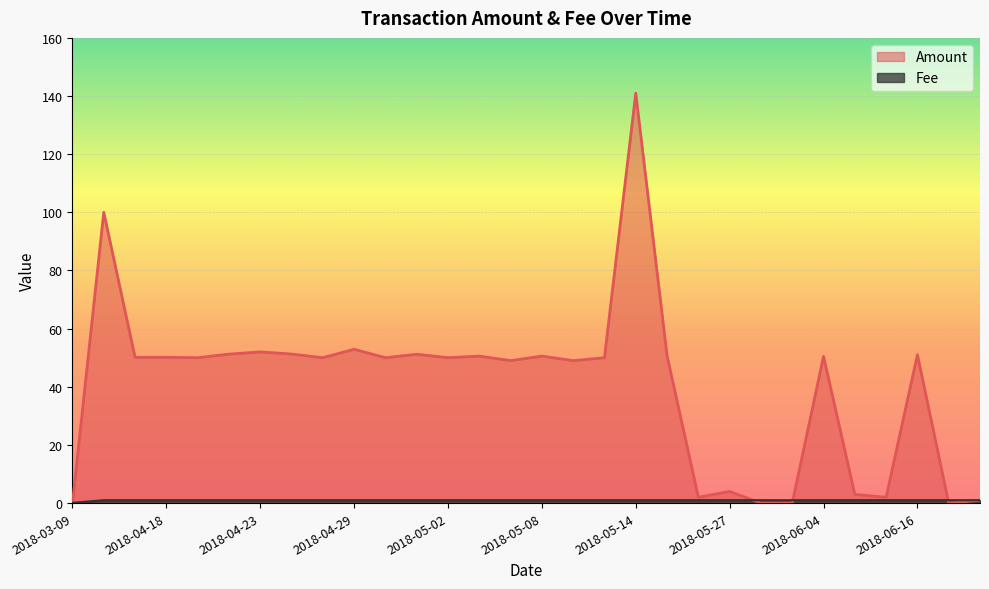

At which category is the sum across all series the highest?

2018-05-14